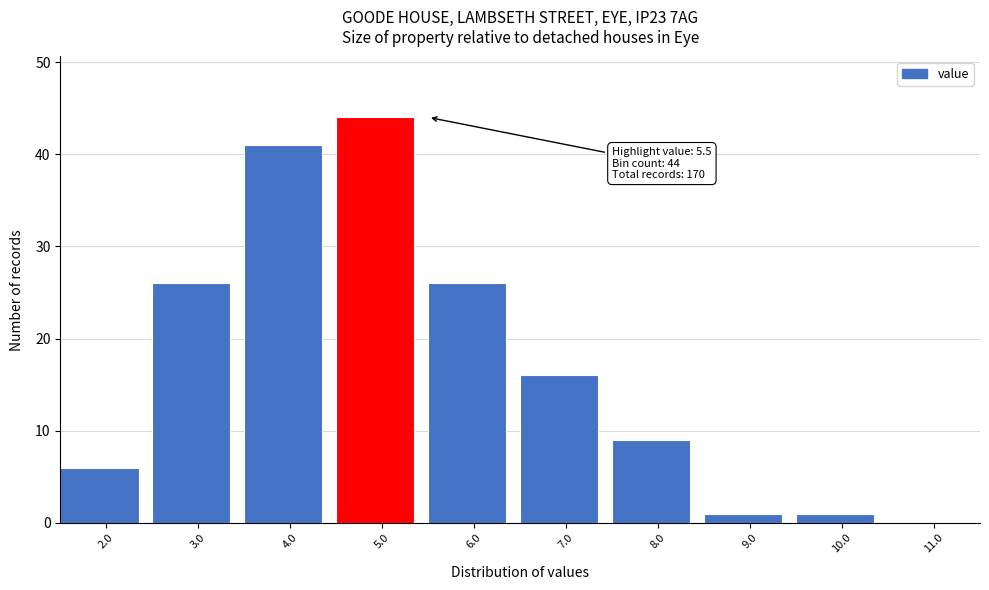

Reading left to right, transcribe all the data shown in this chart.

2.0=6	3.0=26	4.0=41	5.0=44	6.0=26	7.0=16	8.0=9	9.0=1	10.0=1	11.0=0